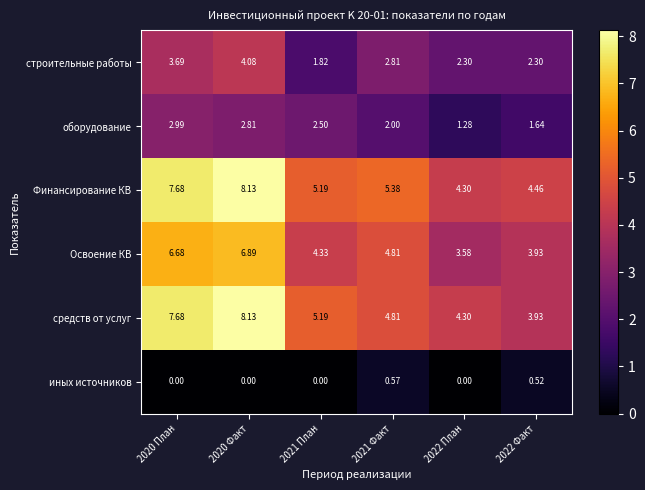

Between 2020 План and 2022 Факт, which series saw the biggest shift?

средств от услуг